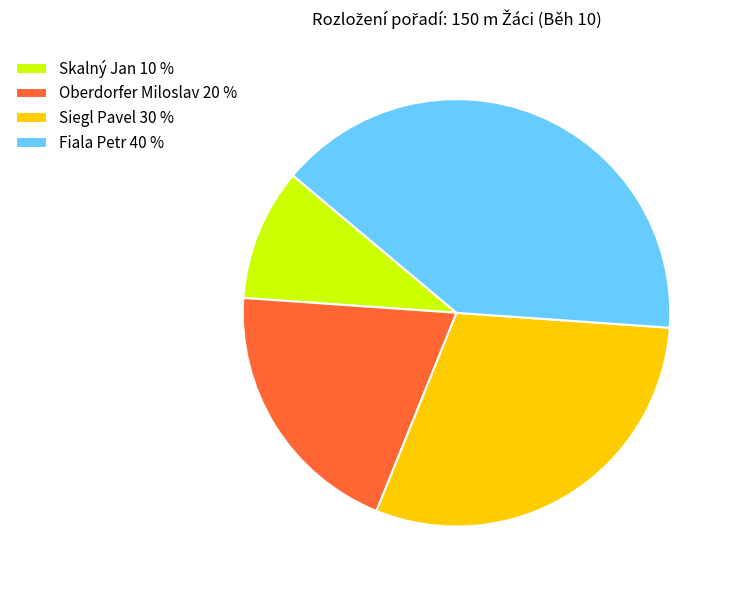

Which slice is the largest?

Fiala Petr